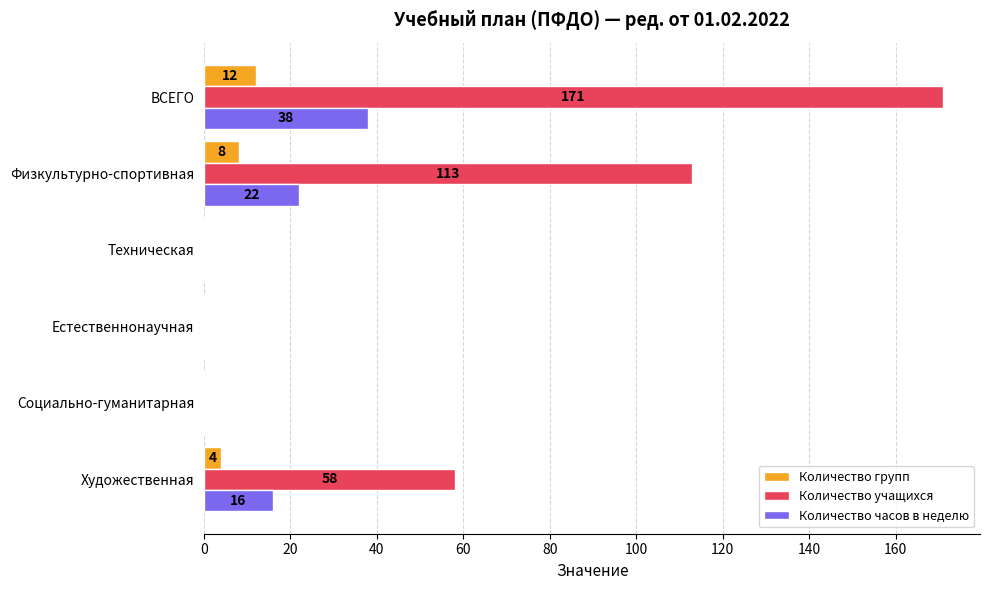

At which category is the sum across all series the highest?

ВСЕГО